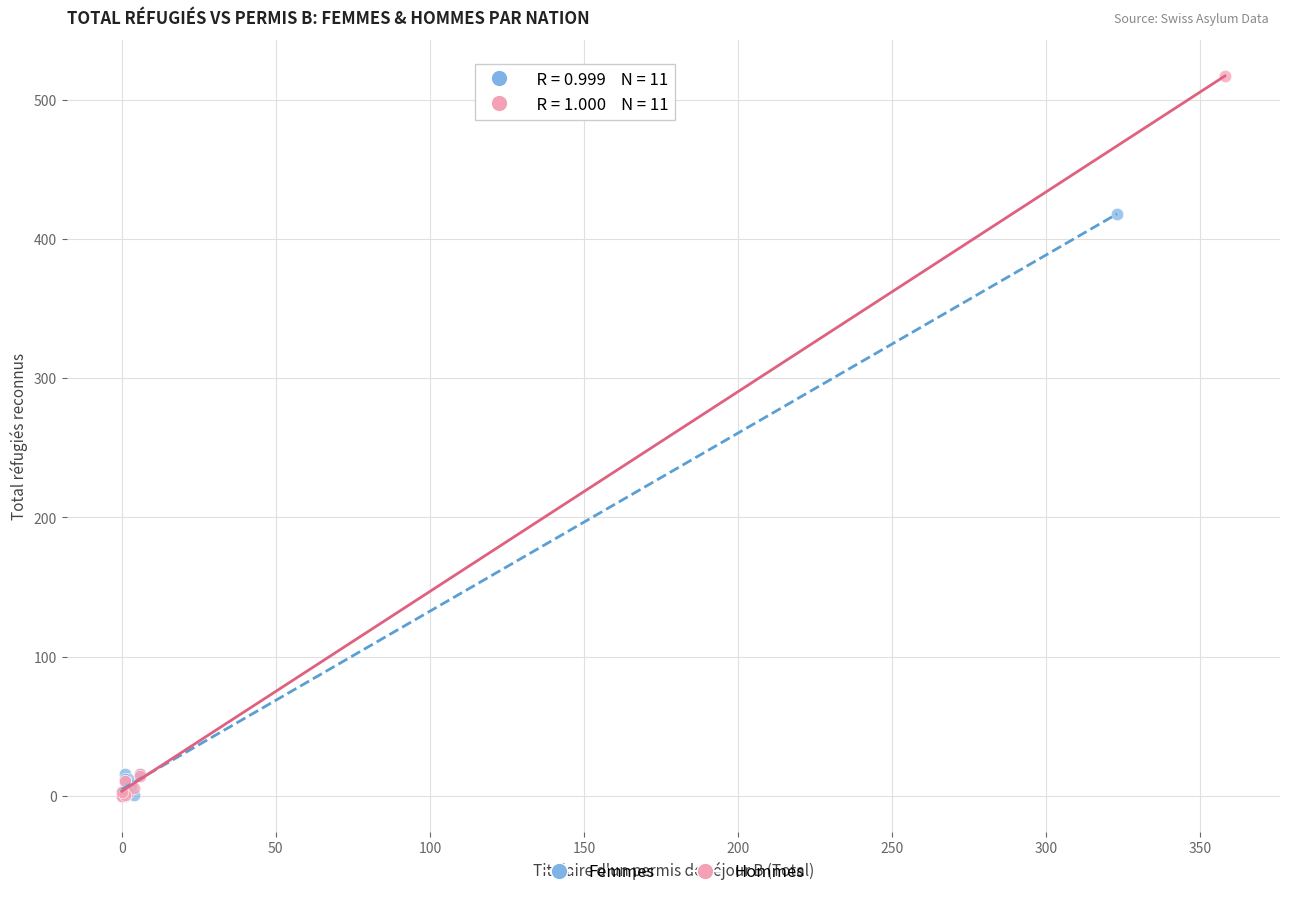

Which series has the largest Y range (max minus min)?

Hommes